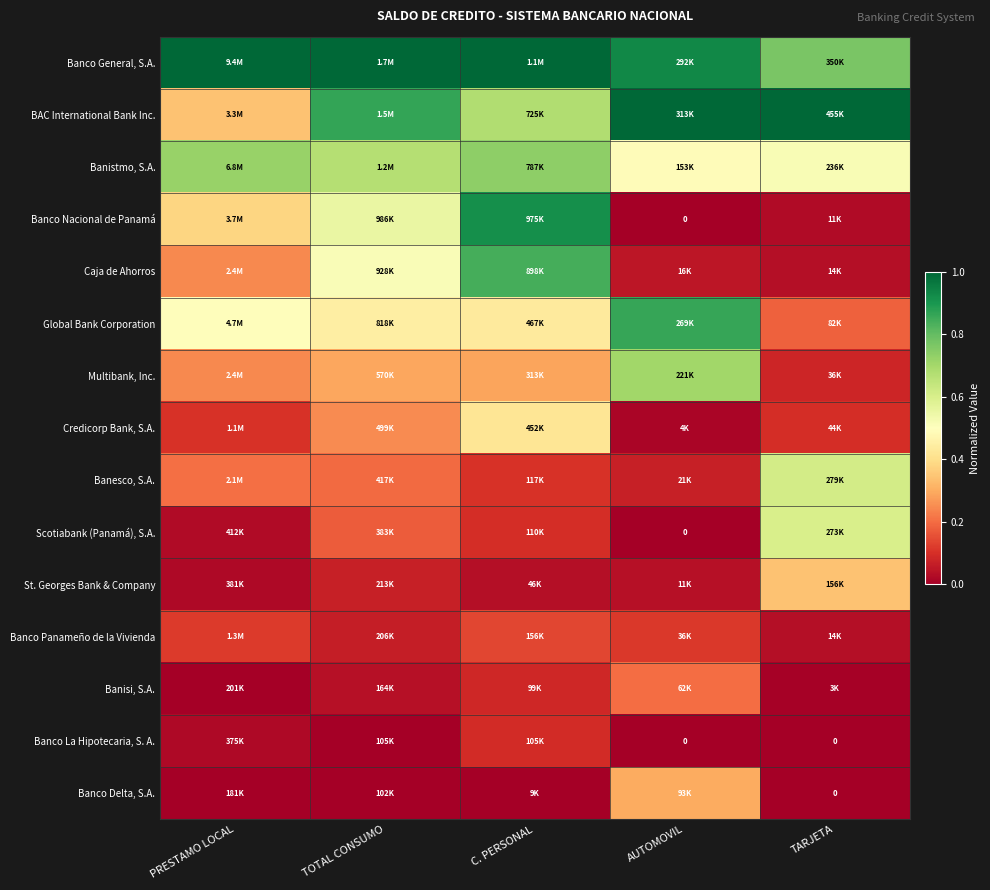

Which category has the lowest value in the BAC International Bank Inc. series?

PRESTAMO LOCAL